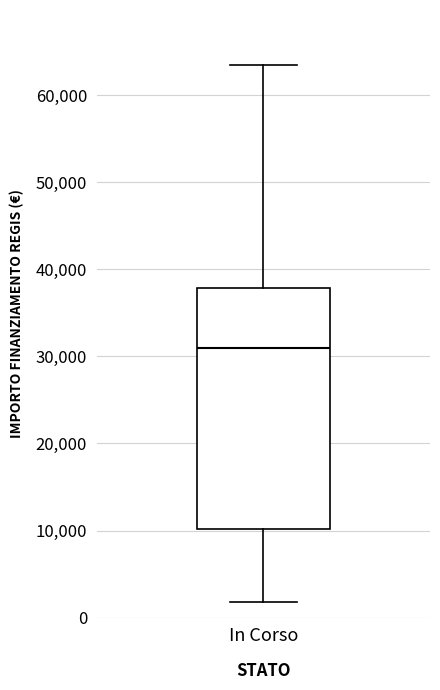

Where does the median line of the box for In Corso sit on the y-axis? The values are not printed on the chart, so give them approximately, as read against the axis.

31000